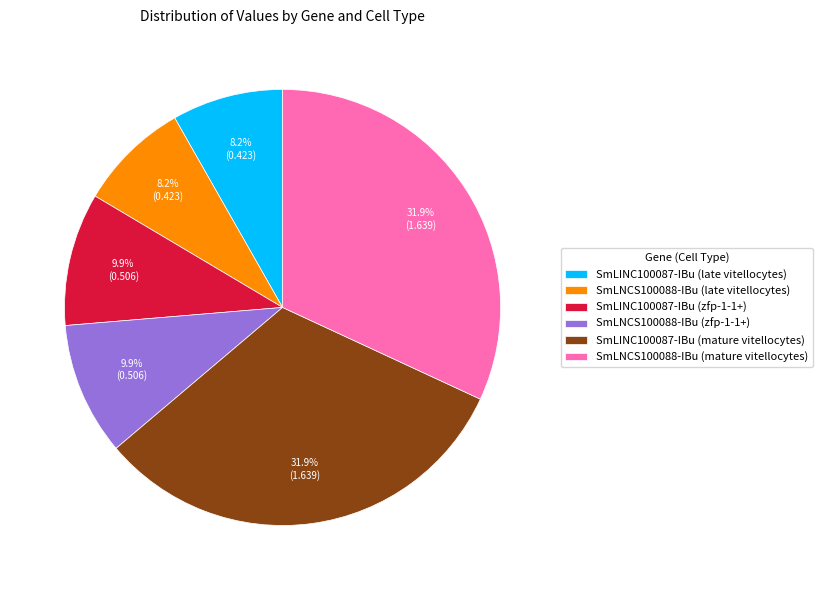

Is there any slice that represents more than half of the pie?

No